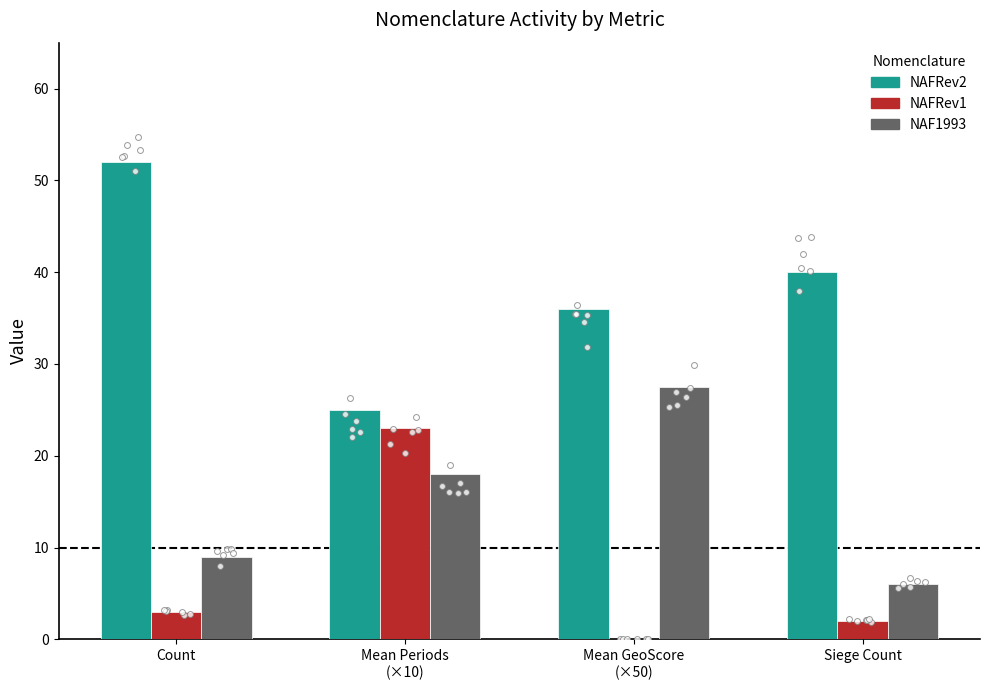

Which series has the largest total across all categories?

NAFRev2